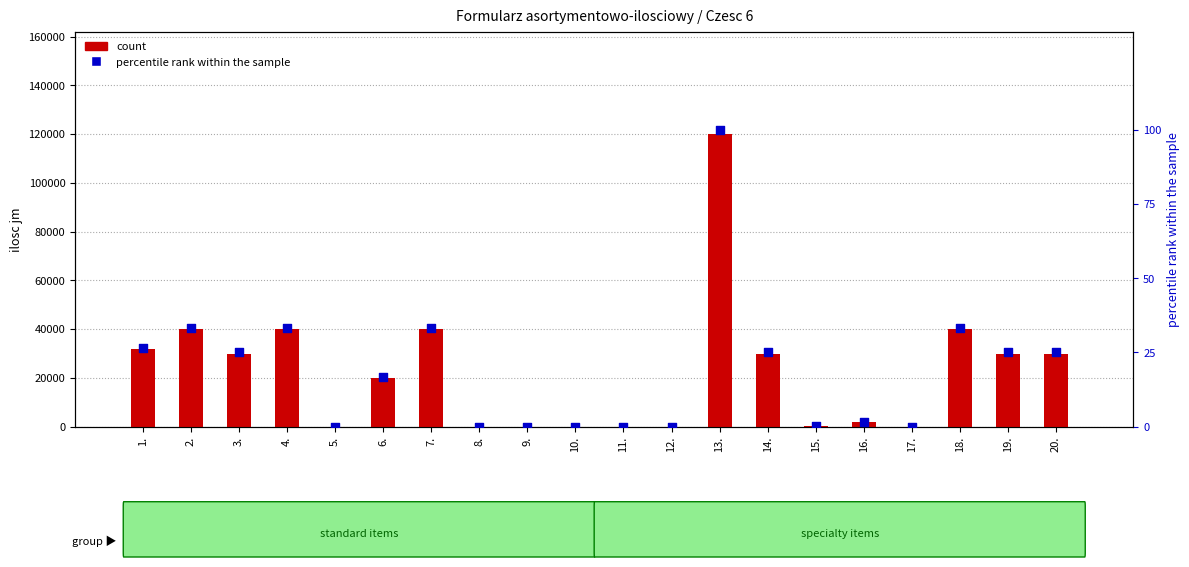

At which category is the sum across all series the highest?

13.